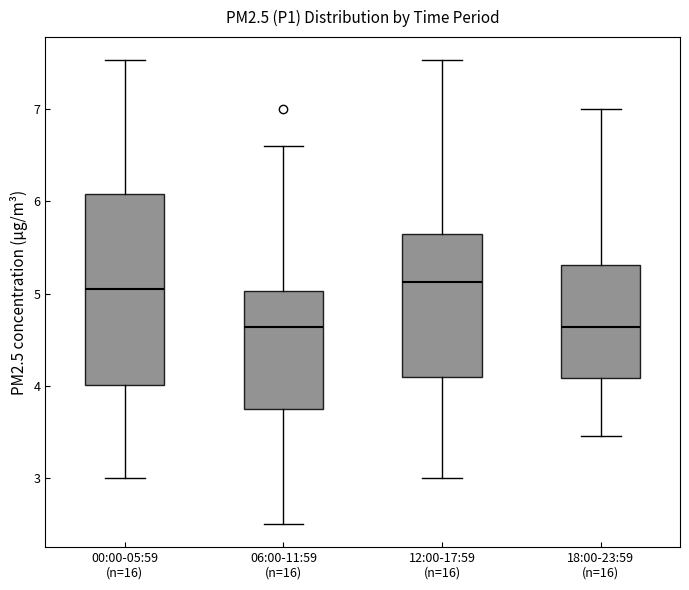

Where does the lower whisker of the box for 00:00-05:59 (n=16) end on the y-axis? The values are not printed on the chart, so give them approximately, as read against the axis.

3.0